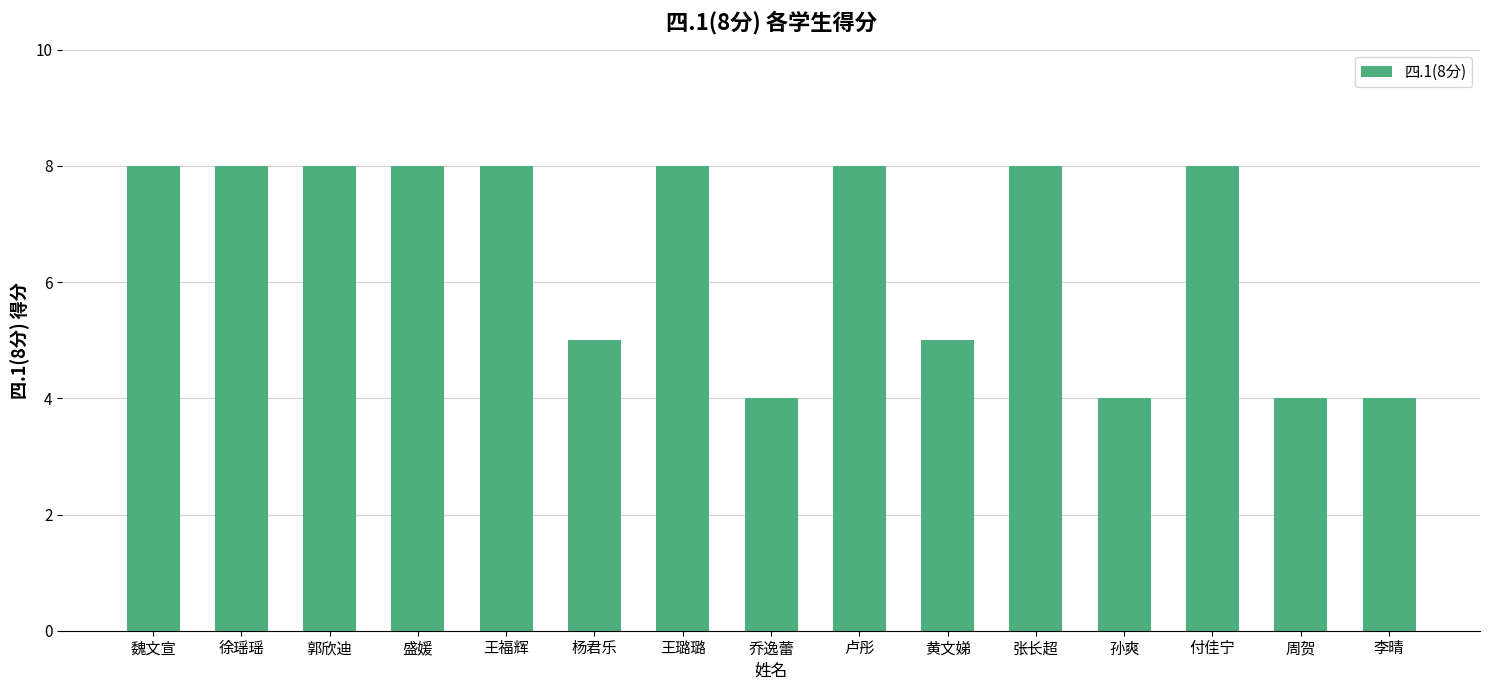

What is the sum of the values at 魏文宣 and 张长超?

16